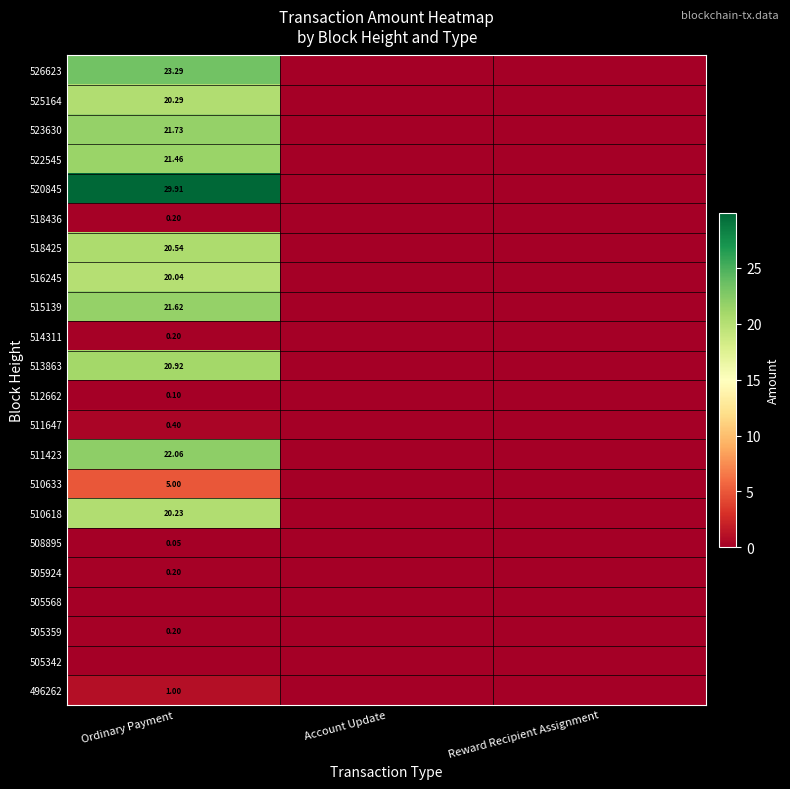

What is the maximum value for 505924?

0.2